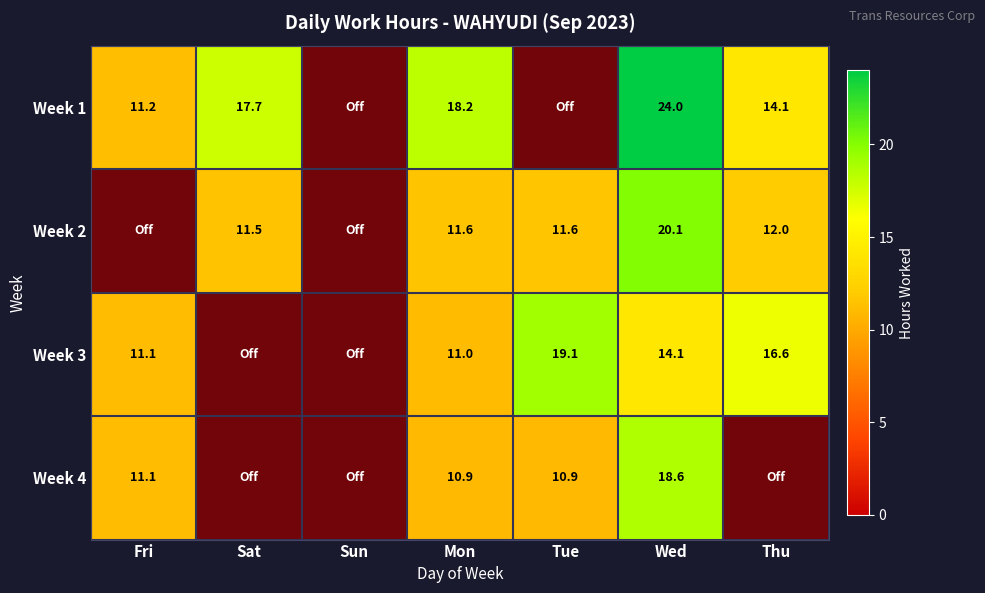

List the series in order of their peak value, lowest first.

Week 4, Week 3, Week 2, Week 1